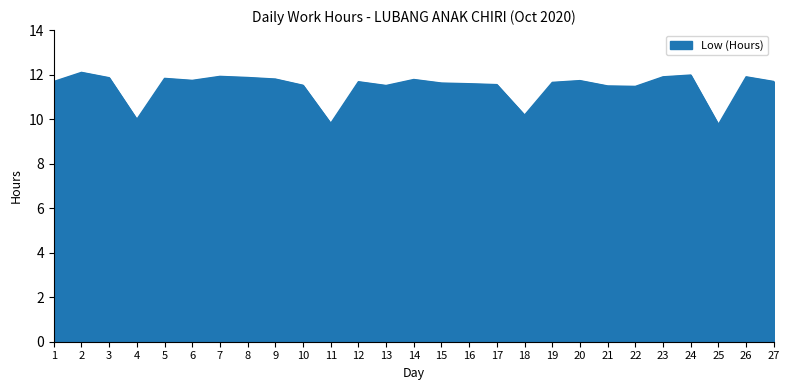

How many lines are shown in the chart?

1